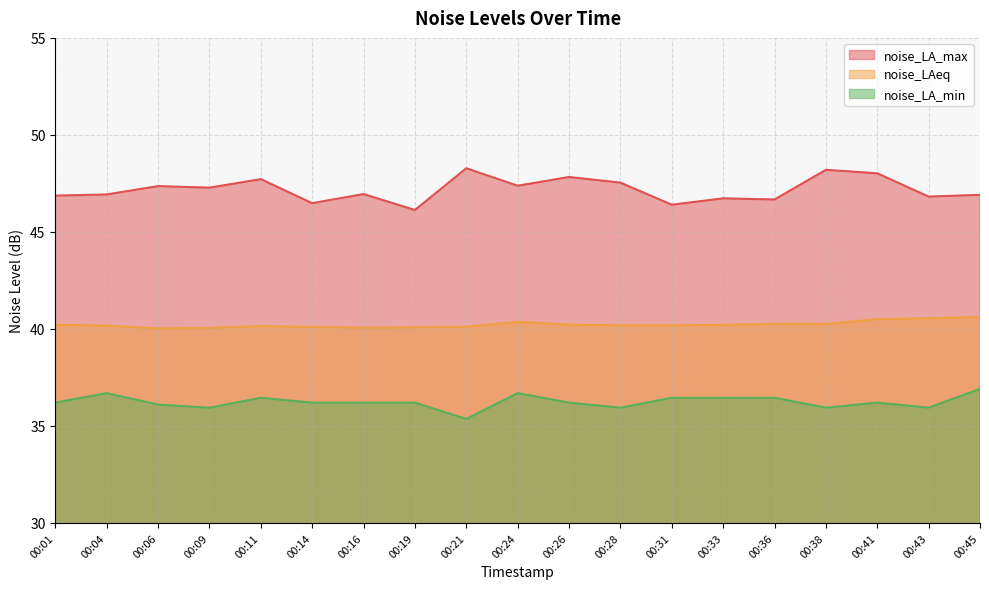

Does the chart display data point markers on the line(s)?

No